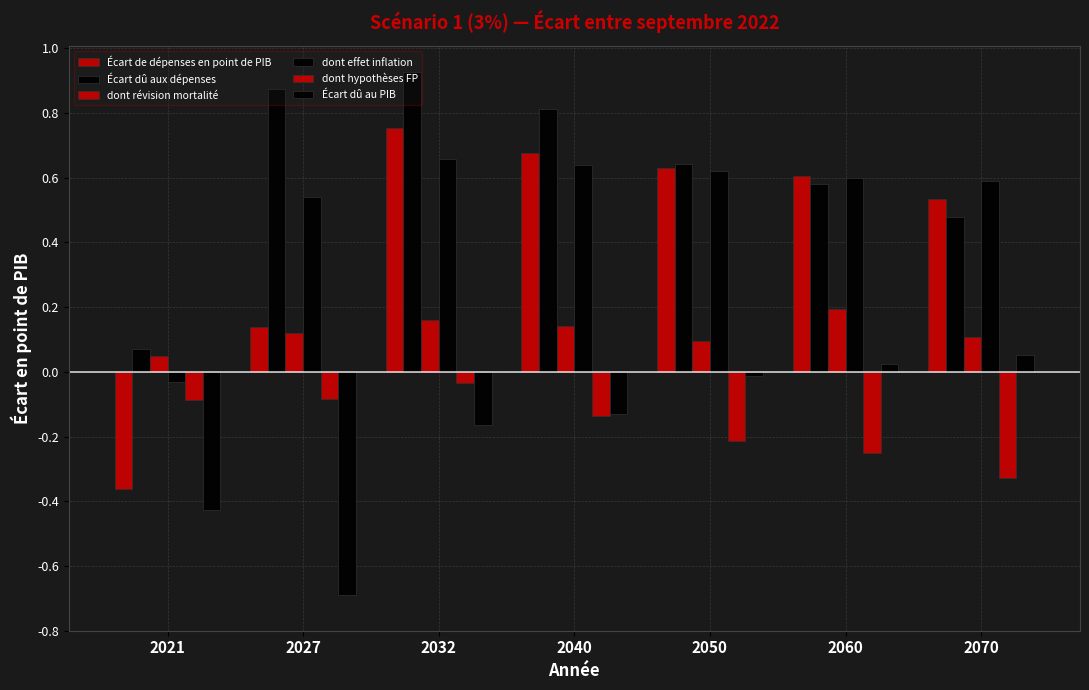

Which series has the largest total across all categories?

Écart dû aux dépenses